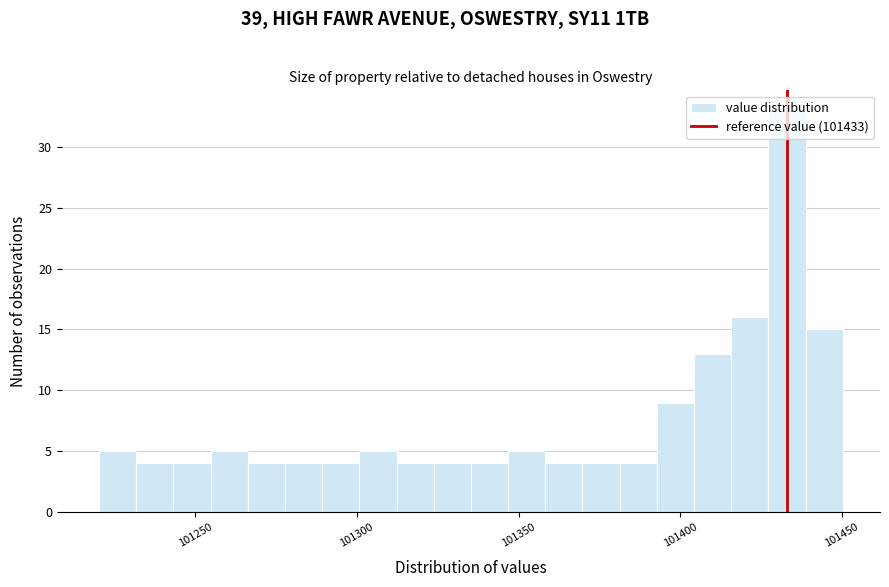

Read against the x-axis, roughly where is the centre of the tallest bar?

101435